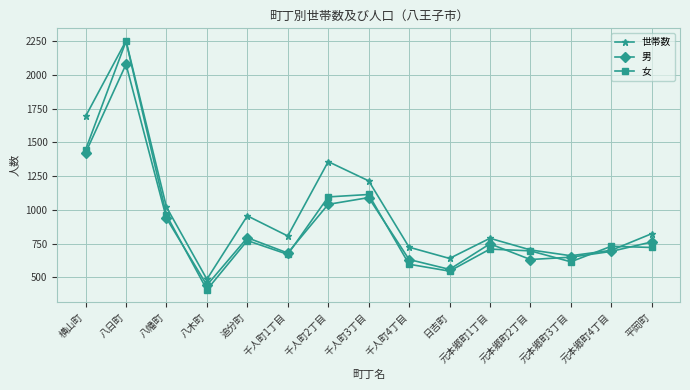

The 女 series shows 1879 at 千人町2丁目. True or false?

False